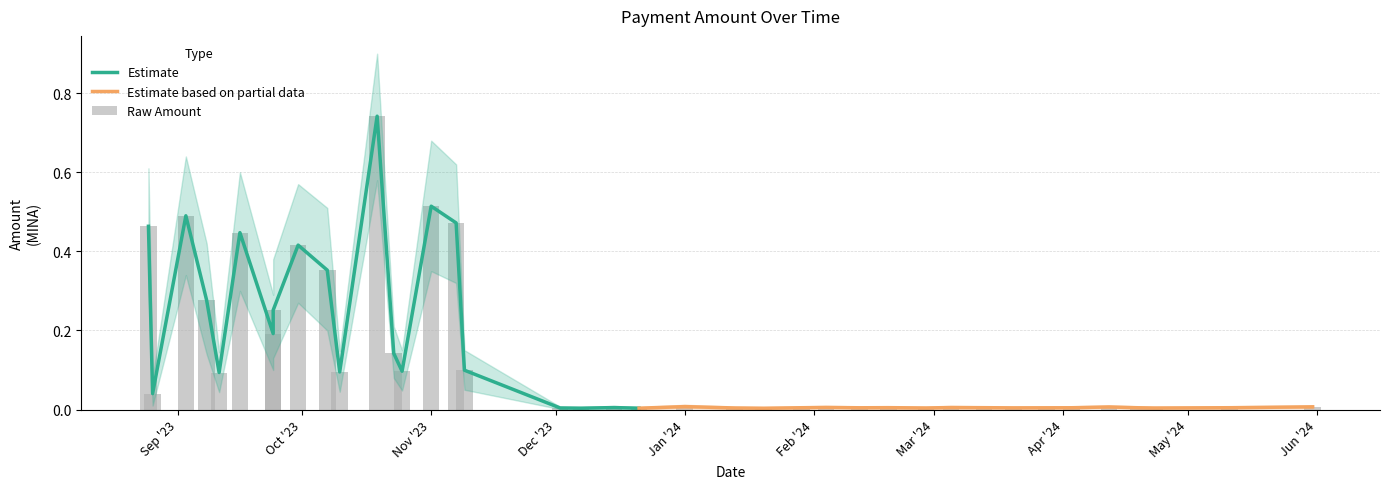

Which series has the largest range (max minus min)?

Amount_upper